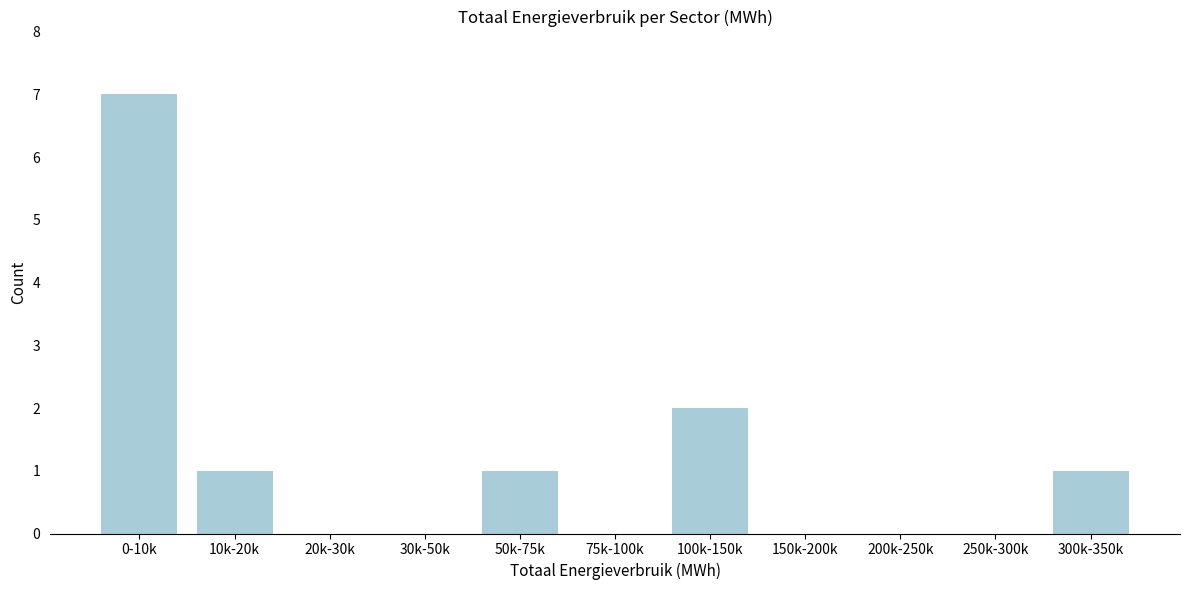

Reading left to right, transcribe all the data shown in this chart.

0-10k=7	10k-20k=1	20k-30k=0	30k-50k=0	50k-75k=1	75k-100k=0	100k-150k=2	150k-200k=0	200k-250k=0	250k-300k=0	300k-350k=1